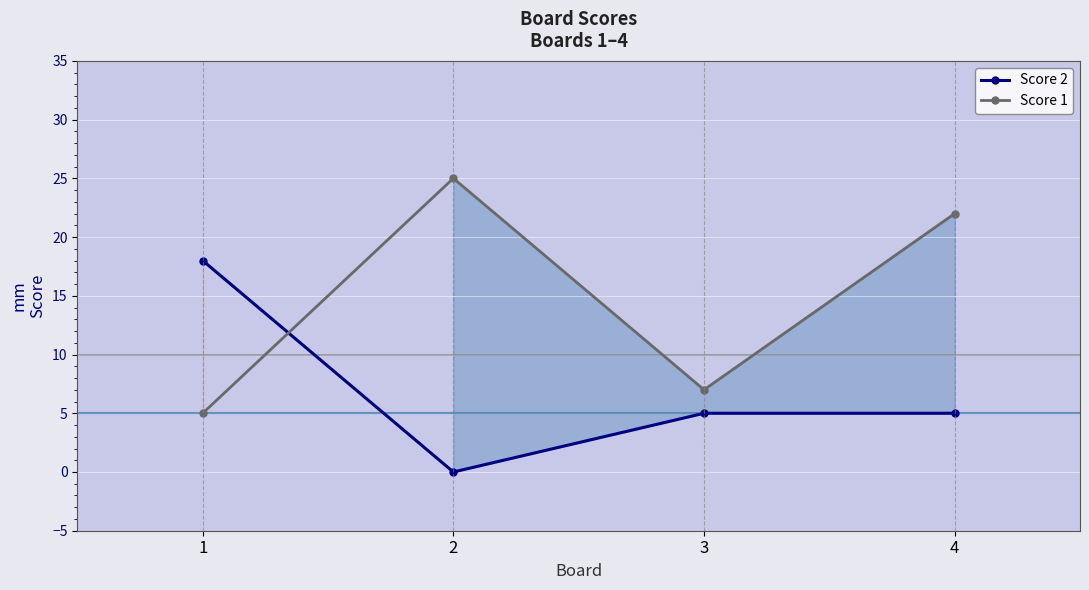

At how many categories does at least one series exceed 3?

4